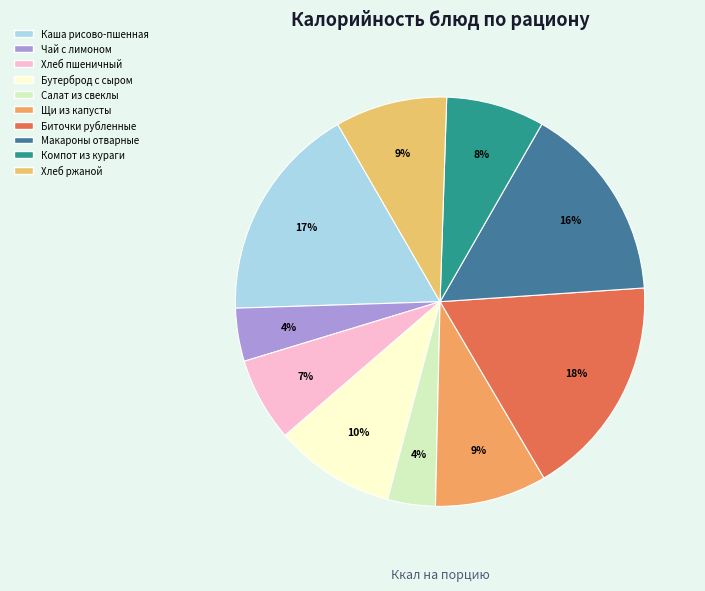

To the nearest percent, what is the average slice percentage?

10%